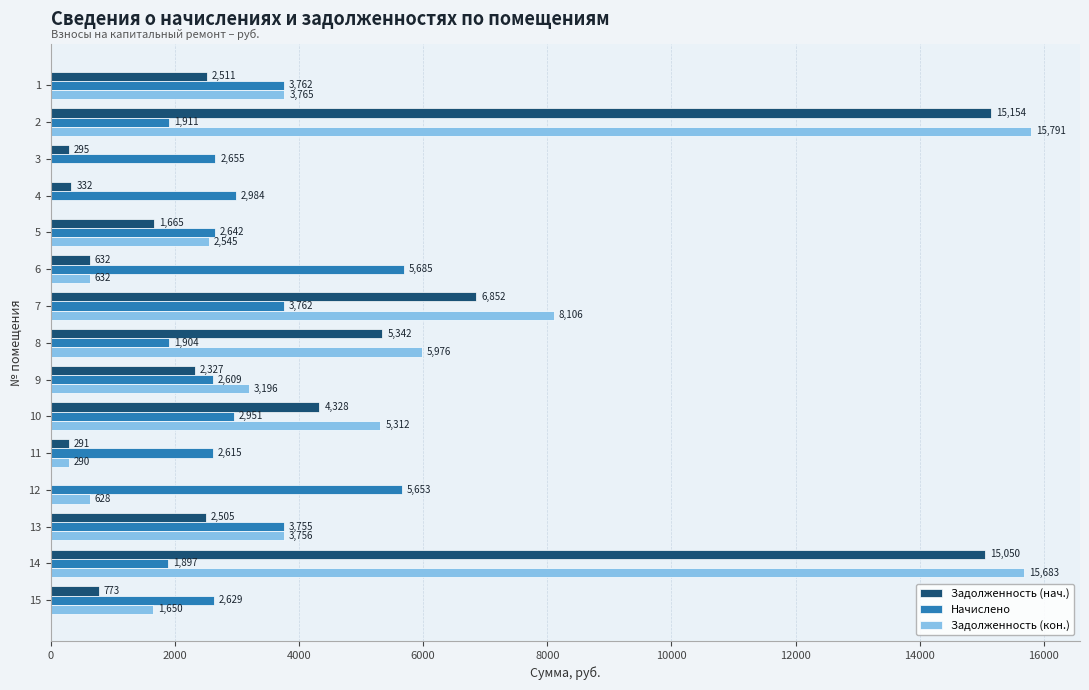

The value of Задолженность (кон.) at 3 is -8428.3. True or false?

False